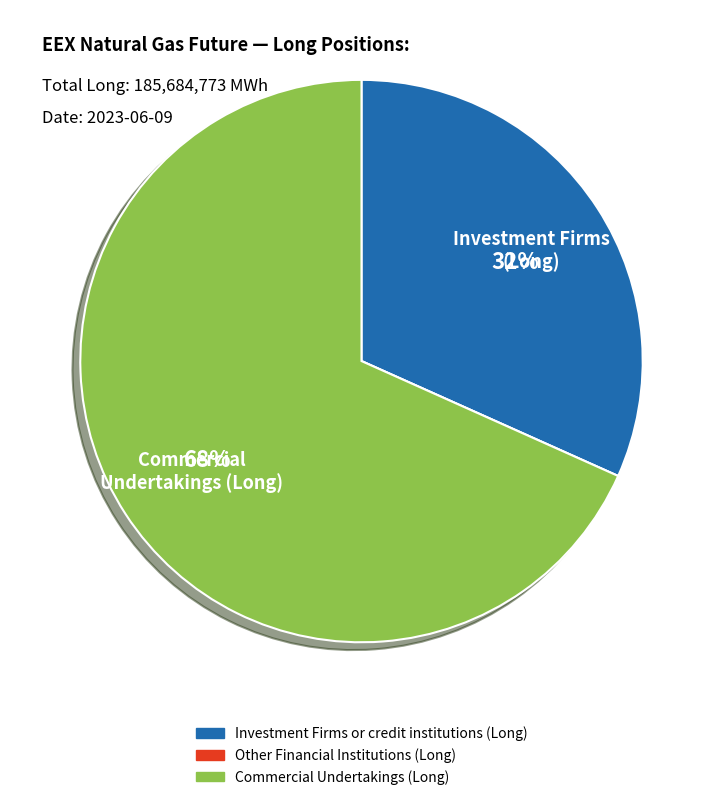

To the nearest percent, what is the average slice percentage?

33%